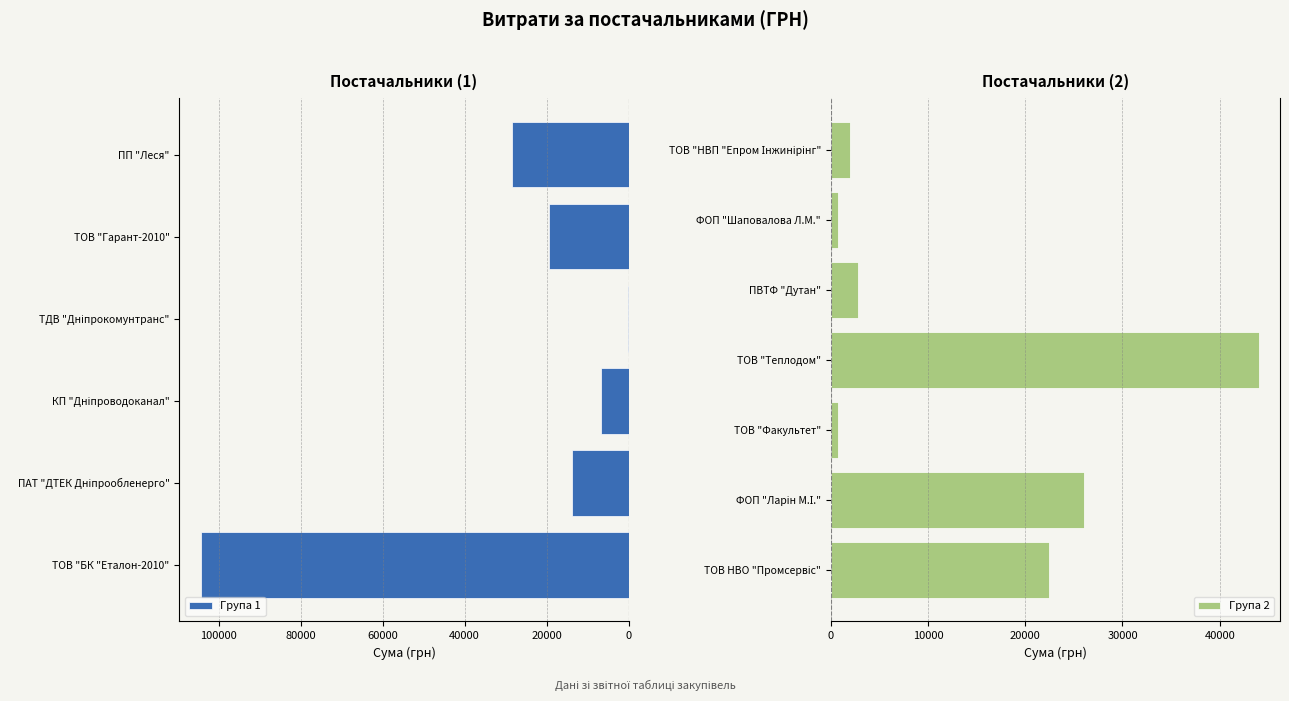

True or false: the data shows 4207.6 at ПАТ "ДТЕК Дніпрообленерго".

False